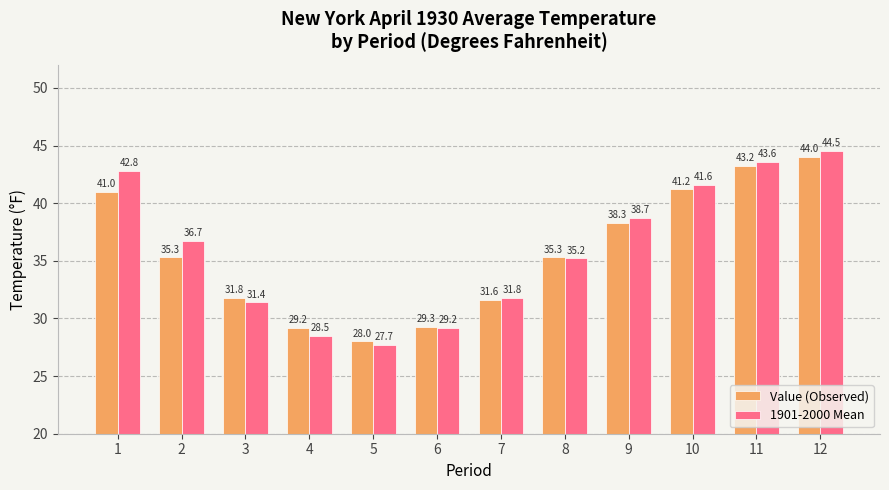

How many bars are there in total?

24